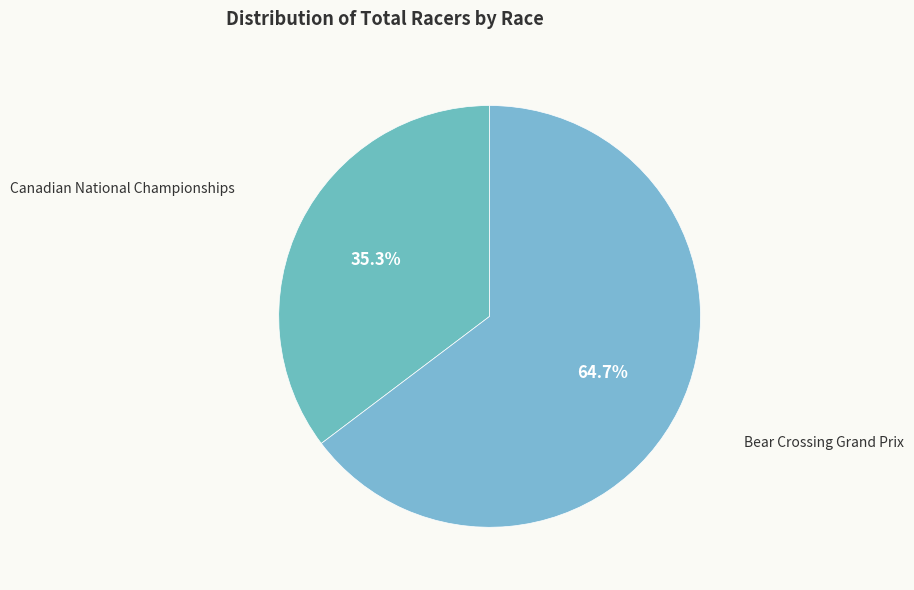

Rank the categories by value from lowest to highest.

Canadian National Championships, Bear Crossing Grand Prix